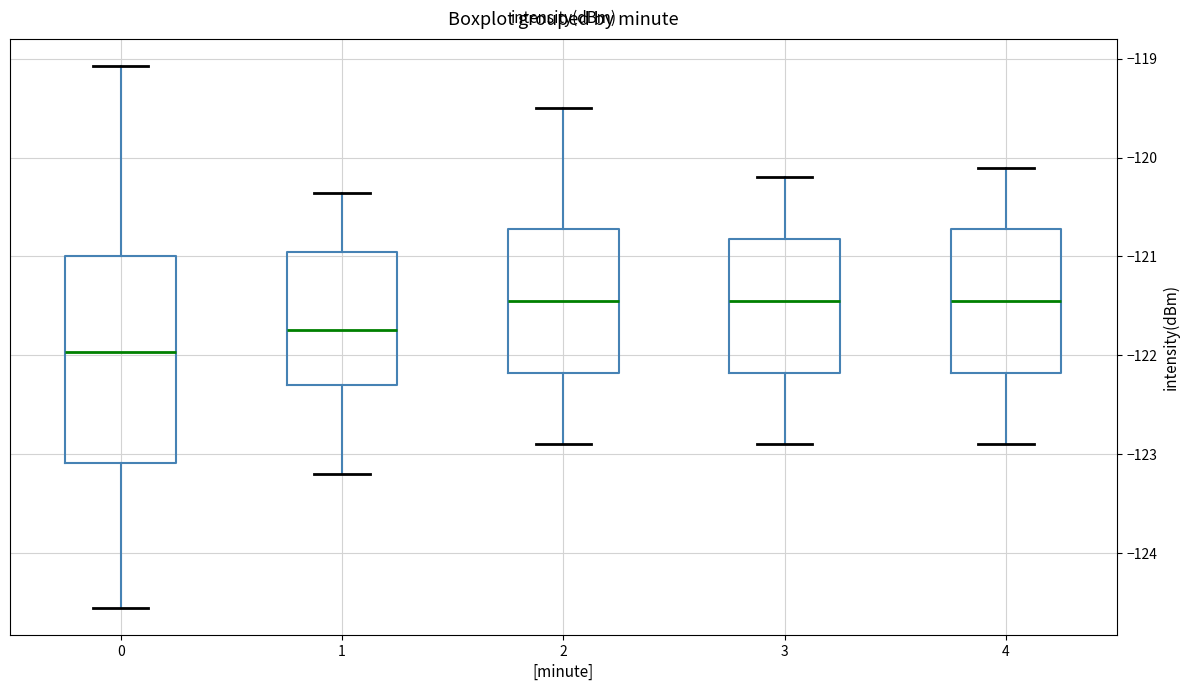

Reading left to right, read every box against the y-axis: the position of its median line, the range the box covers, and the ends of its whiskers. The values are not printed on the chart, so give them approximately, as read against the axis.

0: median -122.0, box -123.1 to -121.0, whiskers -124.6 to -119.1
1: median -121.7, box -122.3 to -120.9, whiskers -123.2 to -120.4
2: median -121.4, box -122.2 to -120.7, whiskers -122.9 to -119.5
3: median -121.4, box -122.2 to -120.8, whiskers -122.9 to -120.2
4: median -121.4, box -122.2 to -120.7, whiskers -122.9 to -120.1